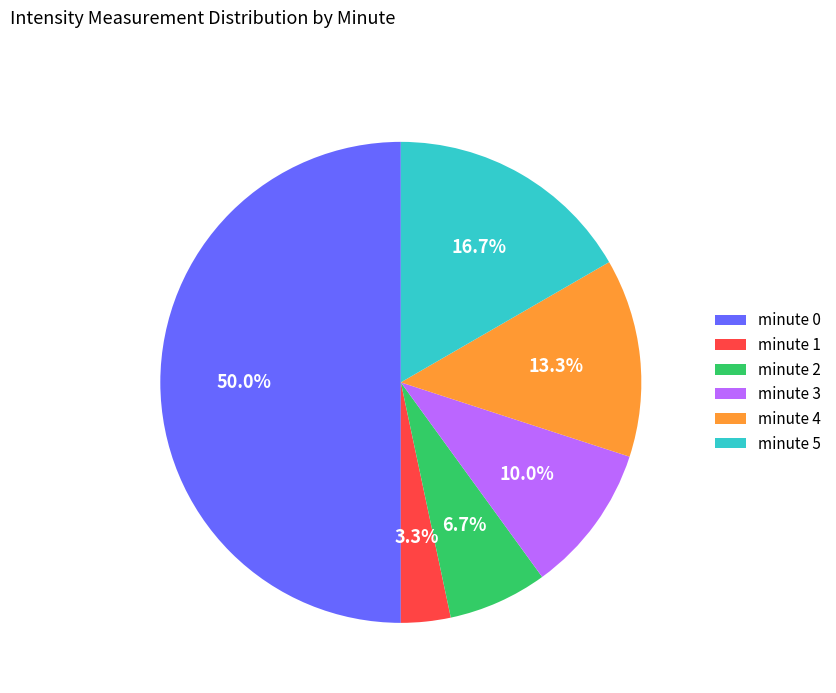

Is it true that minute 0 is 43% of the pie?

False